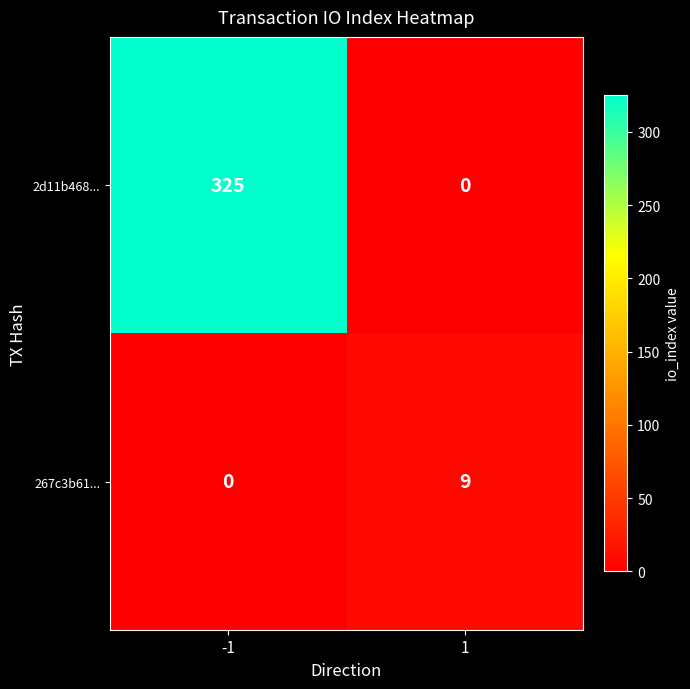

Rank the series by their maximum value, from lowest to highest.

267c3b61..., 2d11b468...